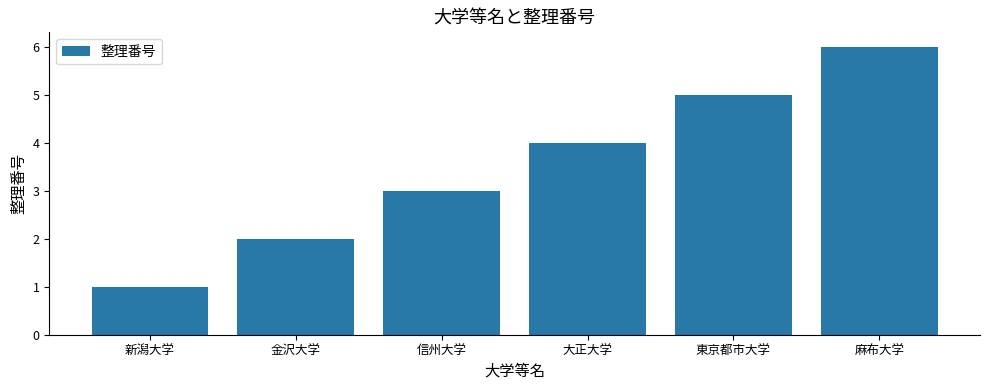

What position from the left is 東京都市大学?

5